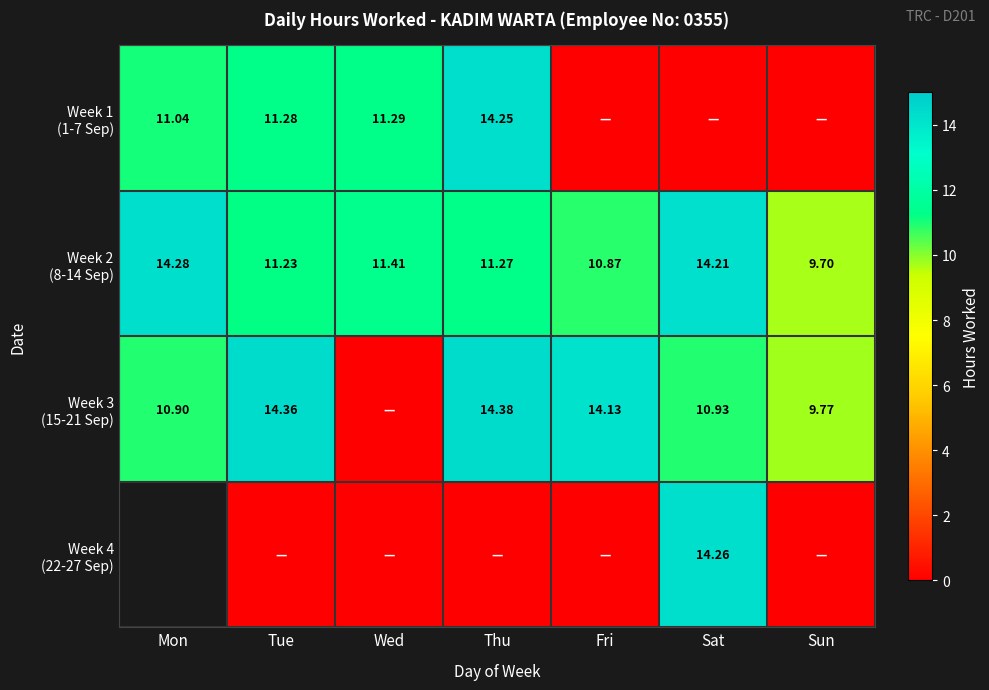

True or false: Week 1 (1-7 Sep) has a value of 16.4 at Wed.

False